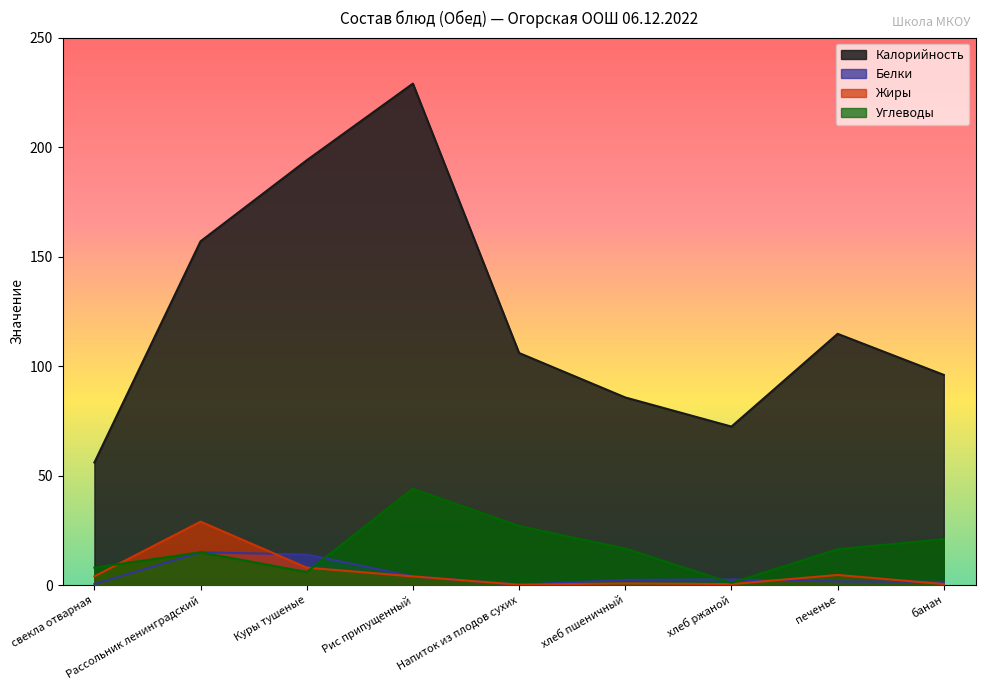

Reading left to right, transcribe all the data shown in this chart.

Калорийность: свекла отварная=56.0	Рассольник ленинградский=157.0	Куры тушеные=194.0	Рис припущенный=229.0	Напиток из плодов сухих=106.0	хлеб пшеничный=85.7	хлеб ржаной=72.4	печенье=114.8	банан=96.0
Белки: свекла отварная=0.5	Рассольник ленинградский=15.0	Куры тушеные=14.0	Рис припущенный=4.0	Напиток из плодов сухих=0.2	хлеб пшеничный=2.4	хлеб ржаной=2.6	печенье=1.7	банан=1.5
Жиры: свекла отварная=4.0	Рассольник ленинградский=29.0	Куры тушеные=8.0	Рис припущенный=4.0	Напиток из плодов сухих=0.2	хлеб пшеничный=0.8	хлеб ржаной=0.5	печенье=4.7	банан=0.5
Углеводы: свекла отварная=8.0	Рассольник ленинградский=15.0	Куры тушеные=6.0	Рис припущенный=44.0	Напиток из плодов сухих=27.0	хлеб пшеничный=16.7	хлеб ржаной=1.1	печенье=16.4	банан=21.0